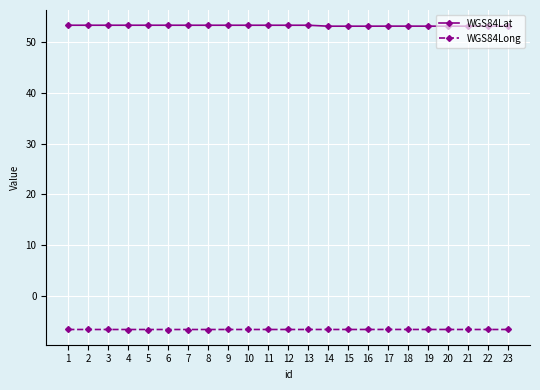

What is the difference between the highest and lowest values at 19?

59.9